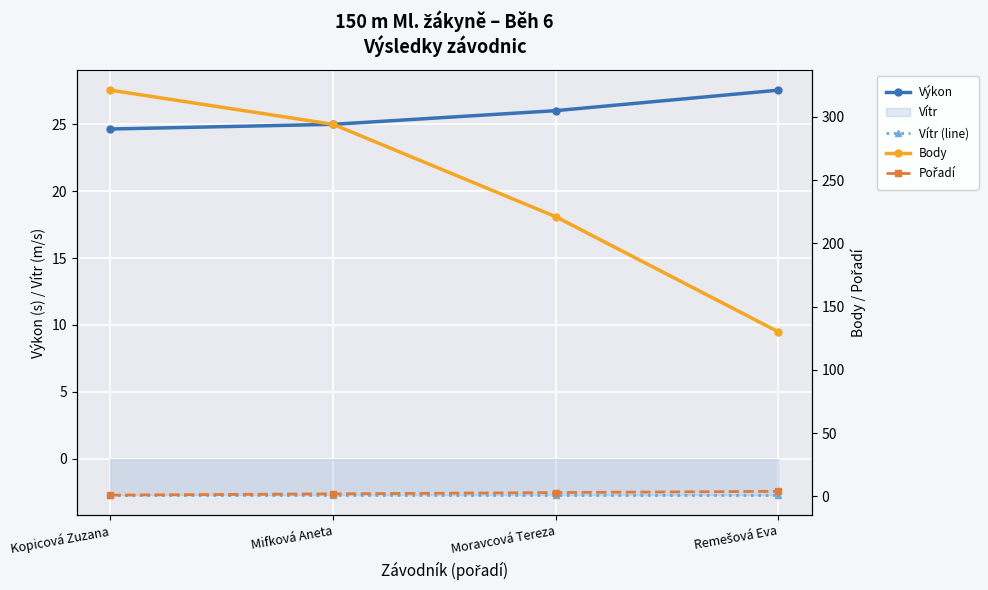

How many lines are shown in the chart?

4